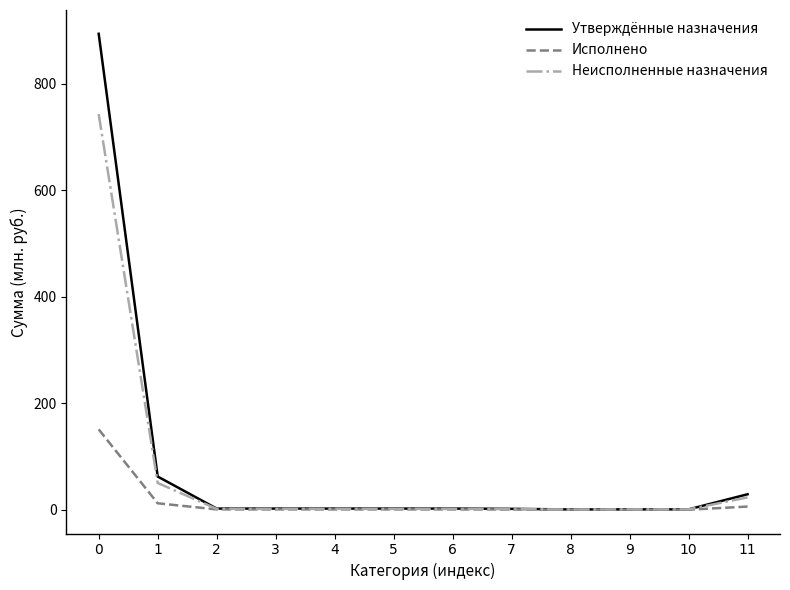

Rank the series by their maximum value, from lowest to highest.

Исполнено, Неисполненные назначения, Утверждённые назначения